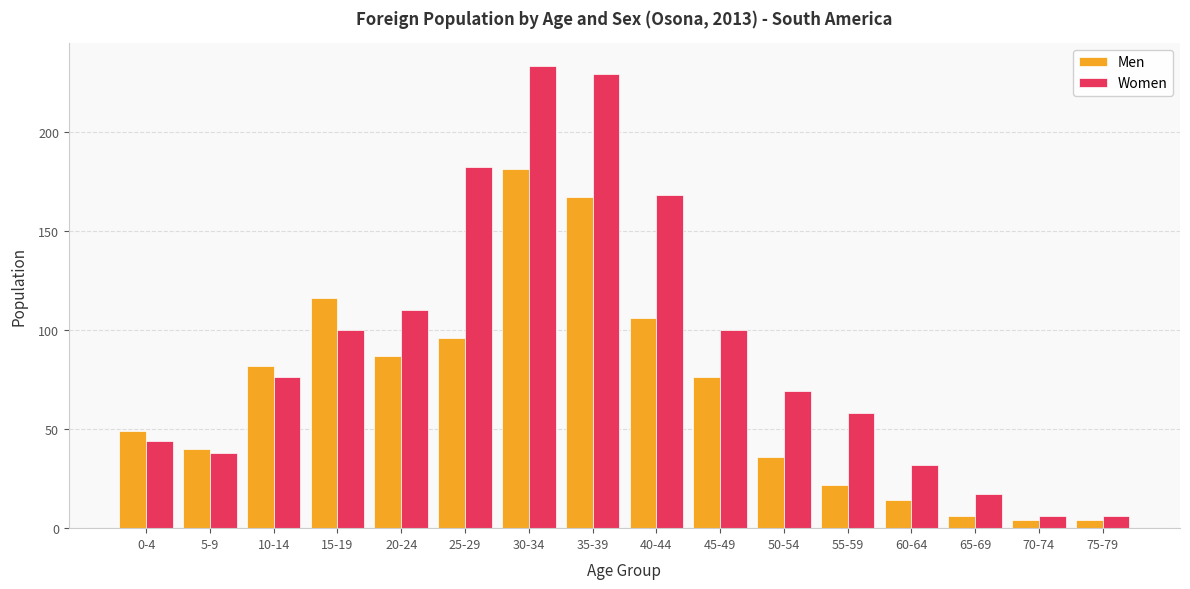

How many groups of bars are there?

16